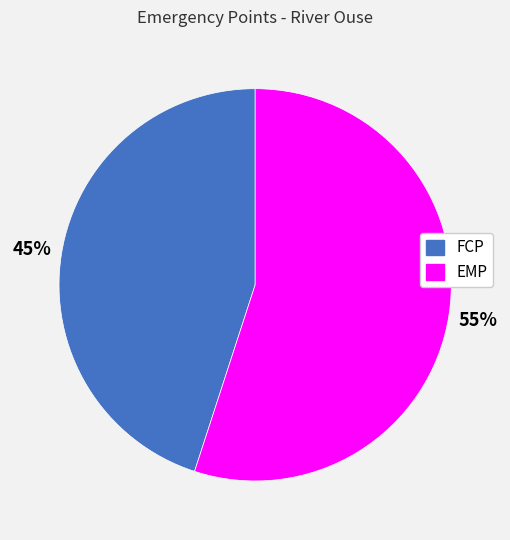

Combined, do FCP and EMP account for over 50%?

Yes